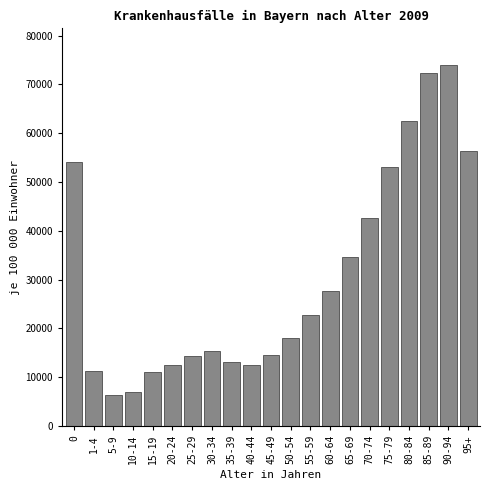

What is the label of the 6th bar from the left?

20-24